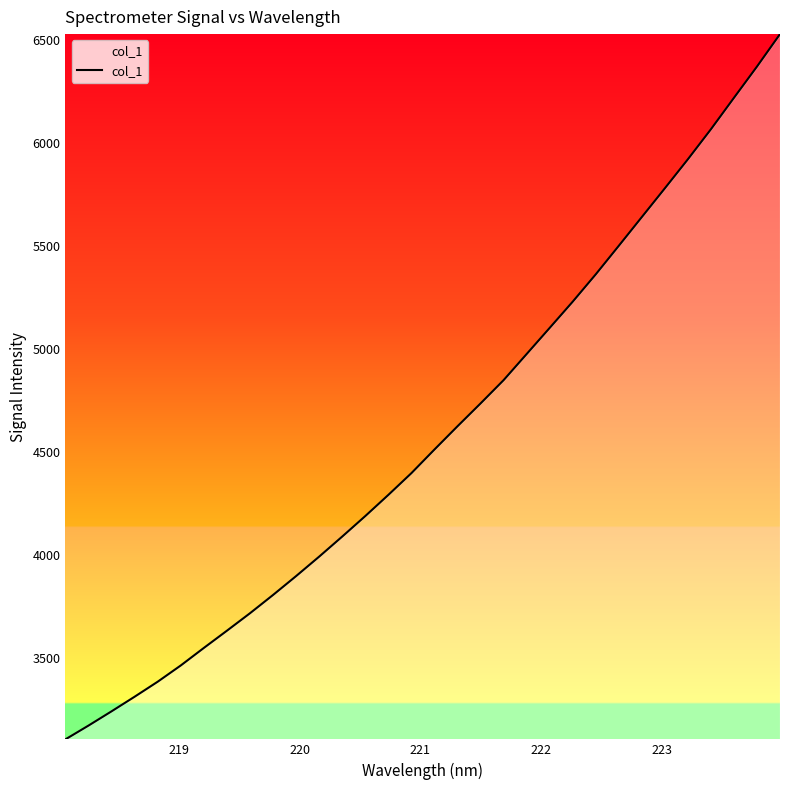

What is the minimum value shown in the chart?

3103.1